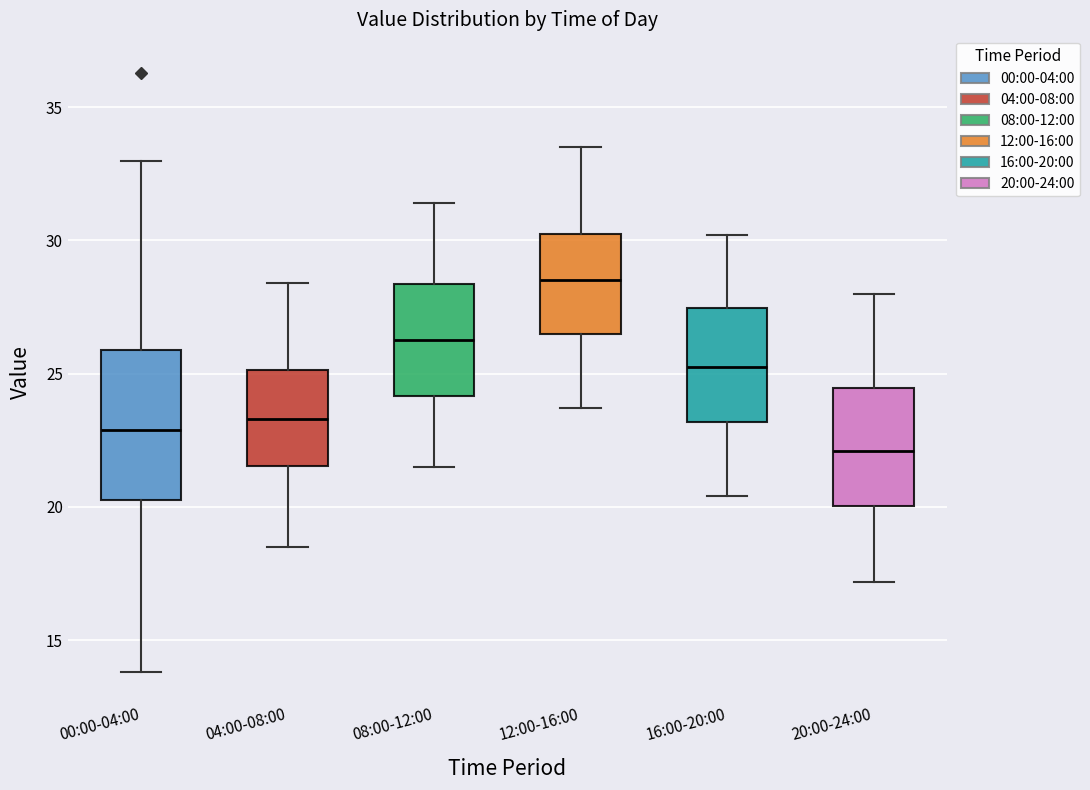

Where does the lower whisker of the box for 16:00-20:00 end on the y-axis? The values are not printed on the chart, so give them approximately, as read against the axis.

20.5